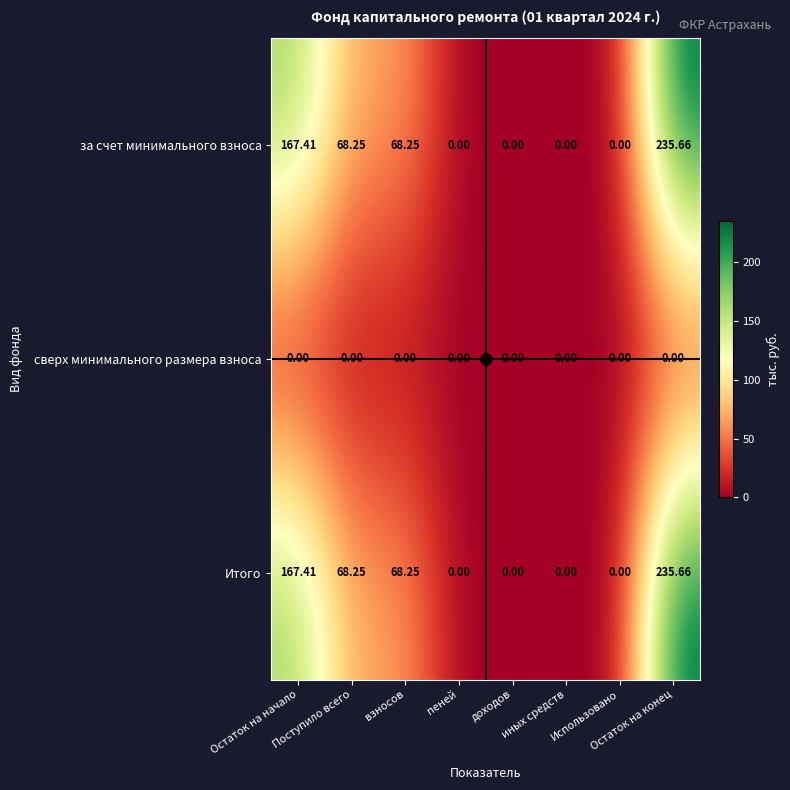

Rank the series by their maximum value, from highest to lowest.

за счет минимального взноса, Итого, сверх минимального размера взноса